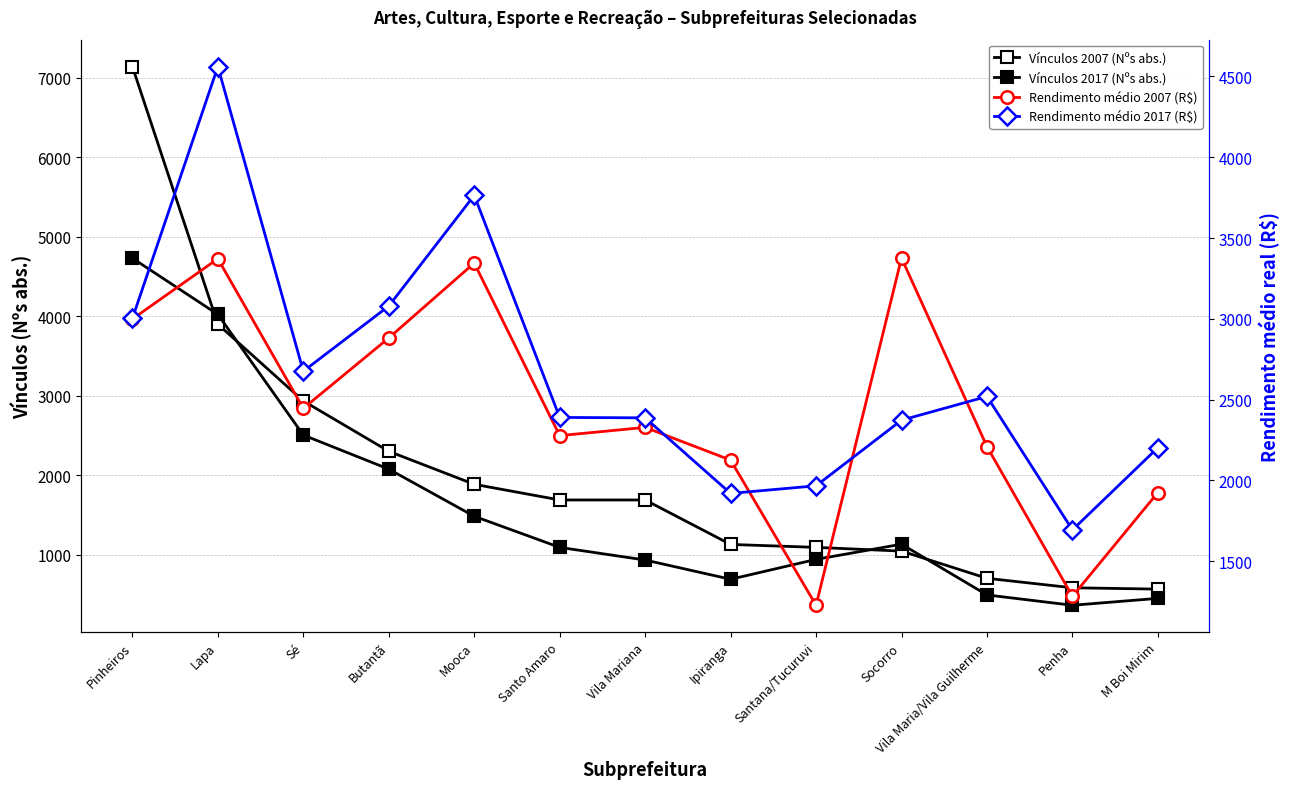

The Rendimento médio 2017 (R$) series shows 818.2 at Penha. True or false?

False